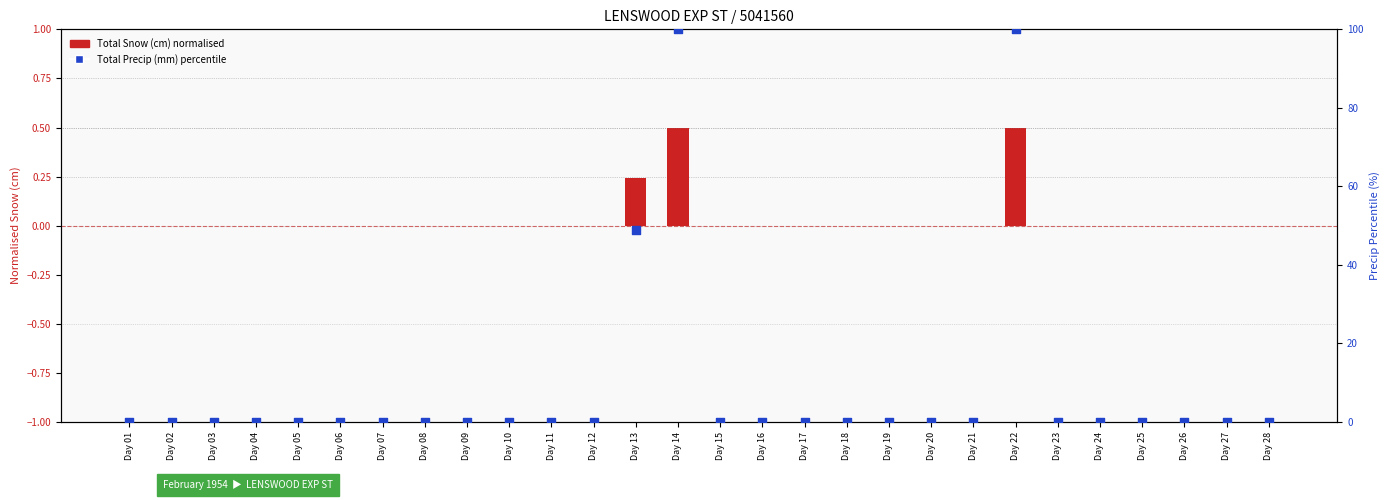

Which series reaches the minimum Y coordinate?

Total Snow (cm) normalised